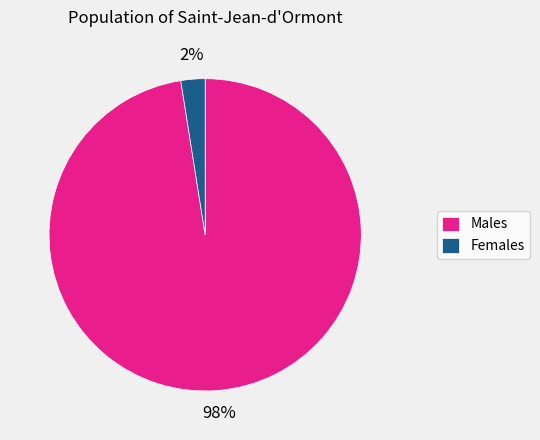

What is the majority slice?

Males